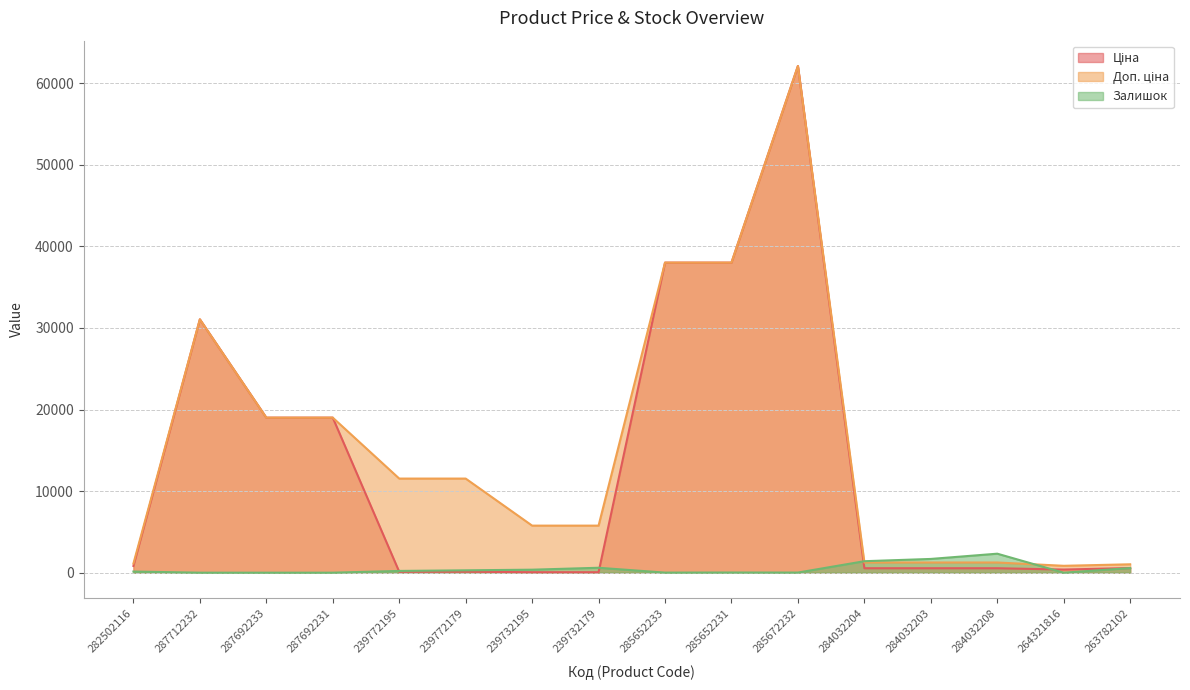

The value of Доп. ціна at 287692233 is 27978.9. True or false?

False